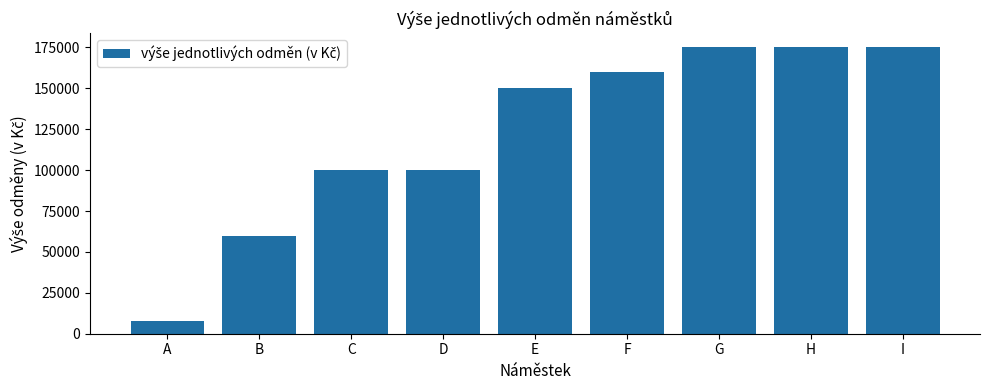

What is the value of the 8th bar from the left?

175000